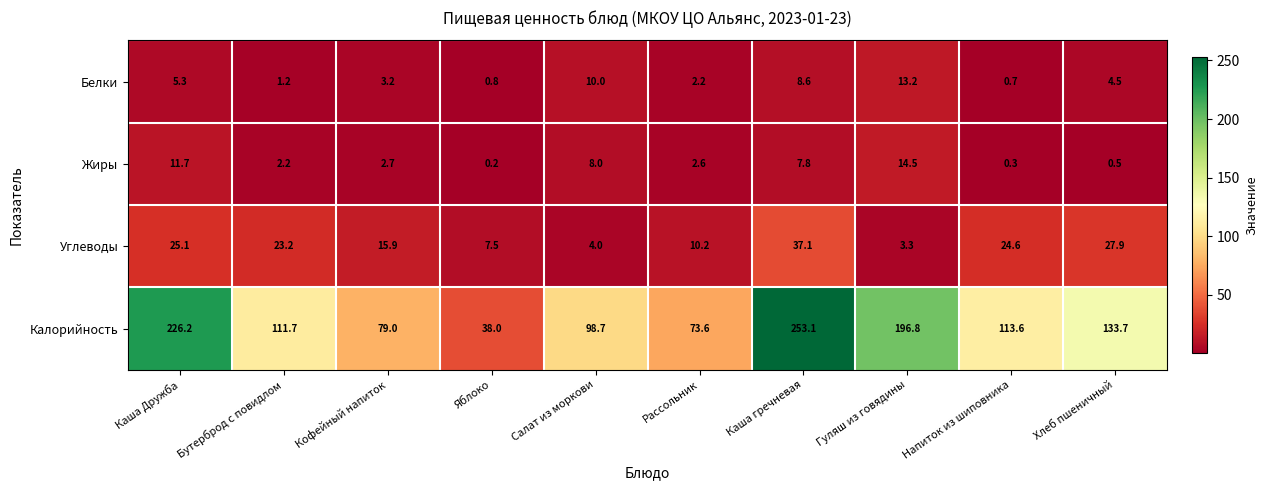

Which series has the largest total across all categories?

Калорийность